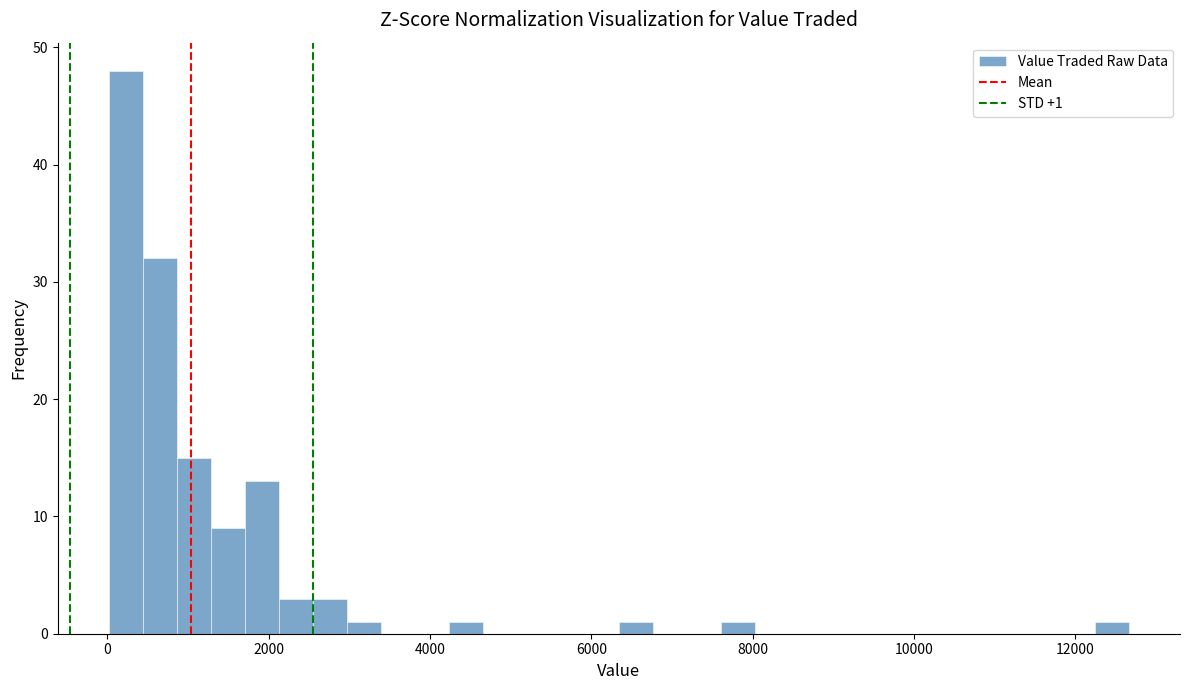

Around what value on the x-axis is the tallest bar? Give the approximate position of its centre, as read against the axis.

200